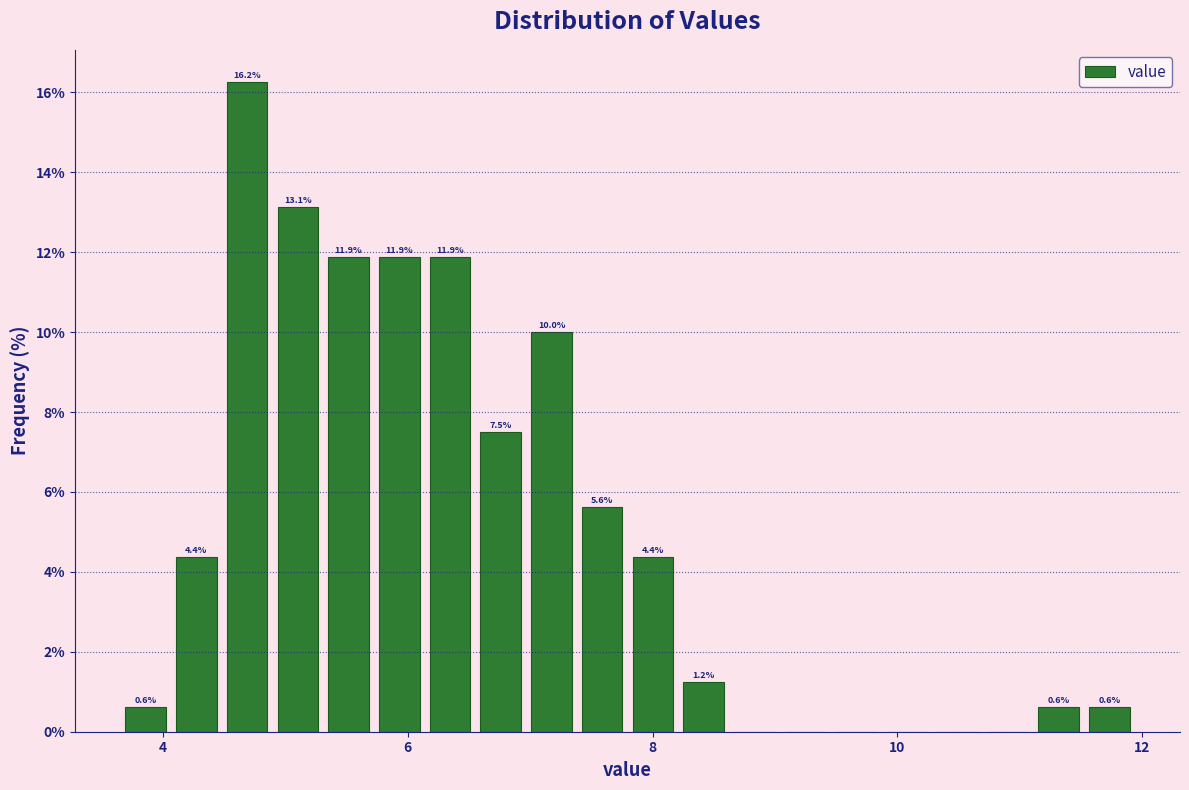

Read against the x-axis, roughly where is the centre of the tallest bar?

4.6